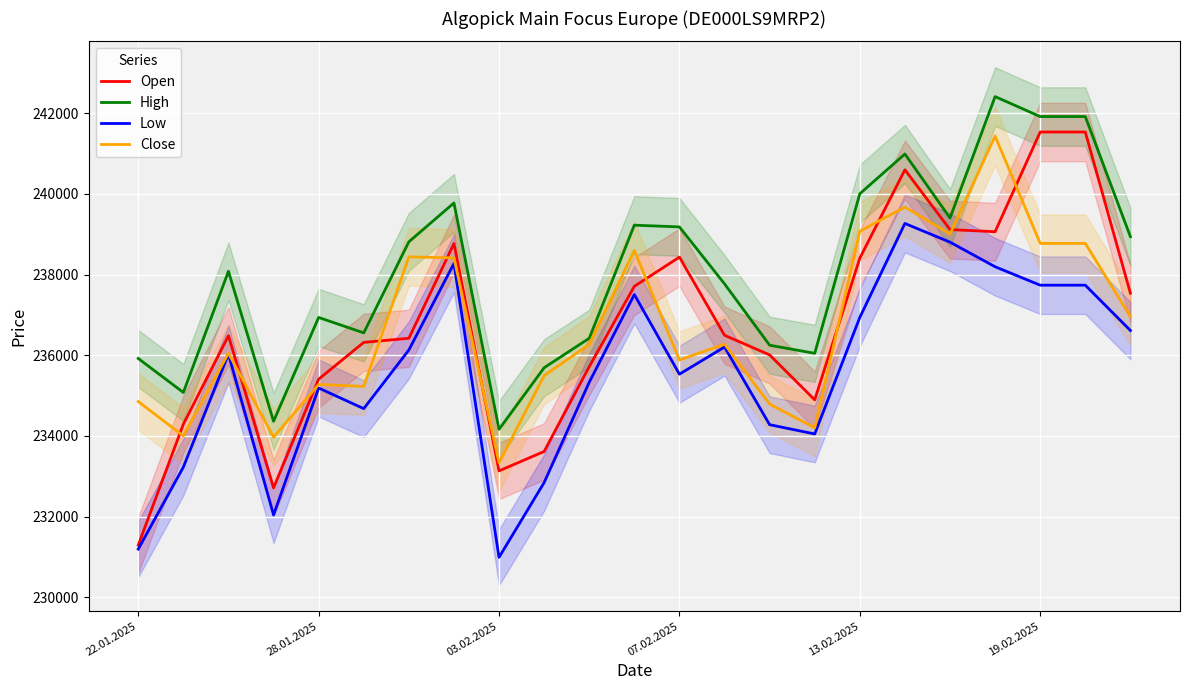

True or false: High and Low cross at least once.

False